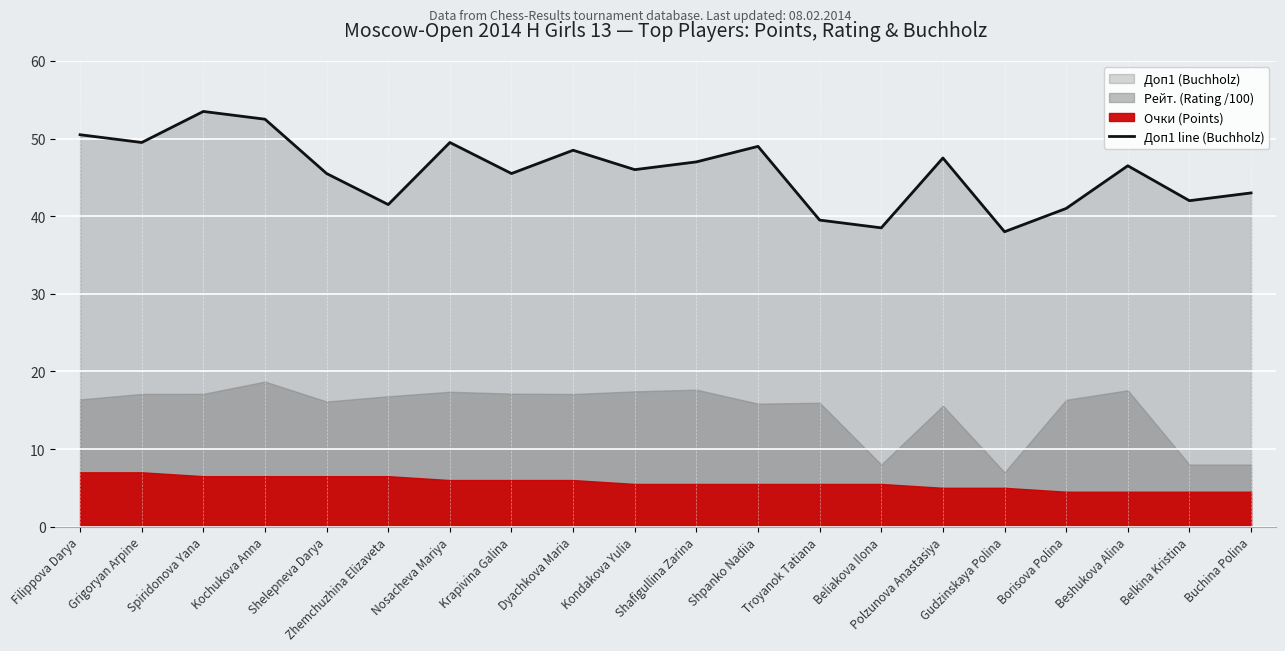

Where is the data nearest to the value 45?

Shelepneva Darya